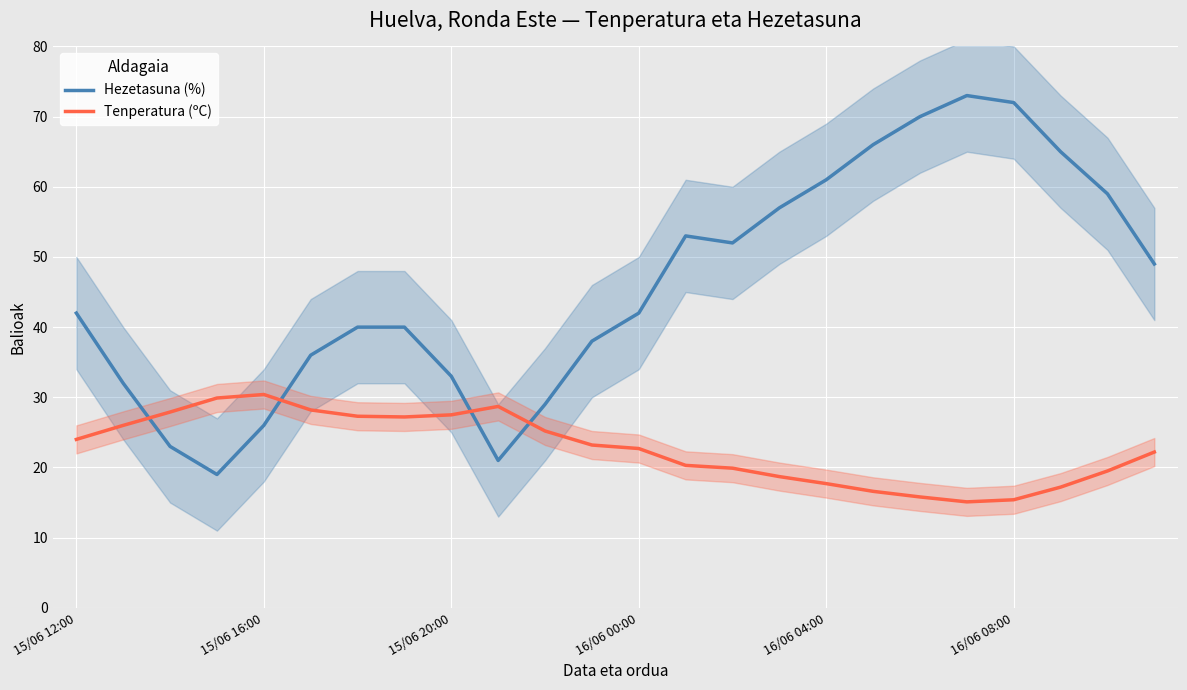

What value does the Tenperatura (ºC) series have at 11?

23.2